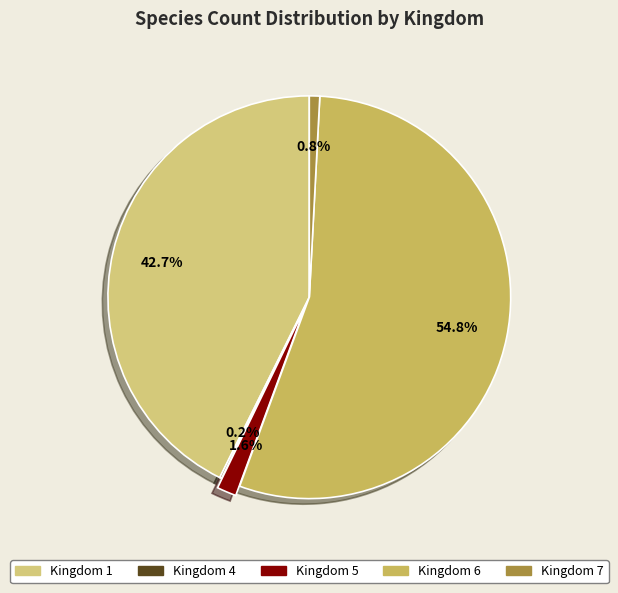

Rank the categories by value from highest to lowest.

Kingdom 6, Kingdom 1, Kingdom 5, Kingdom 7, Kingdom 4